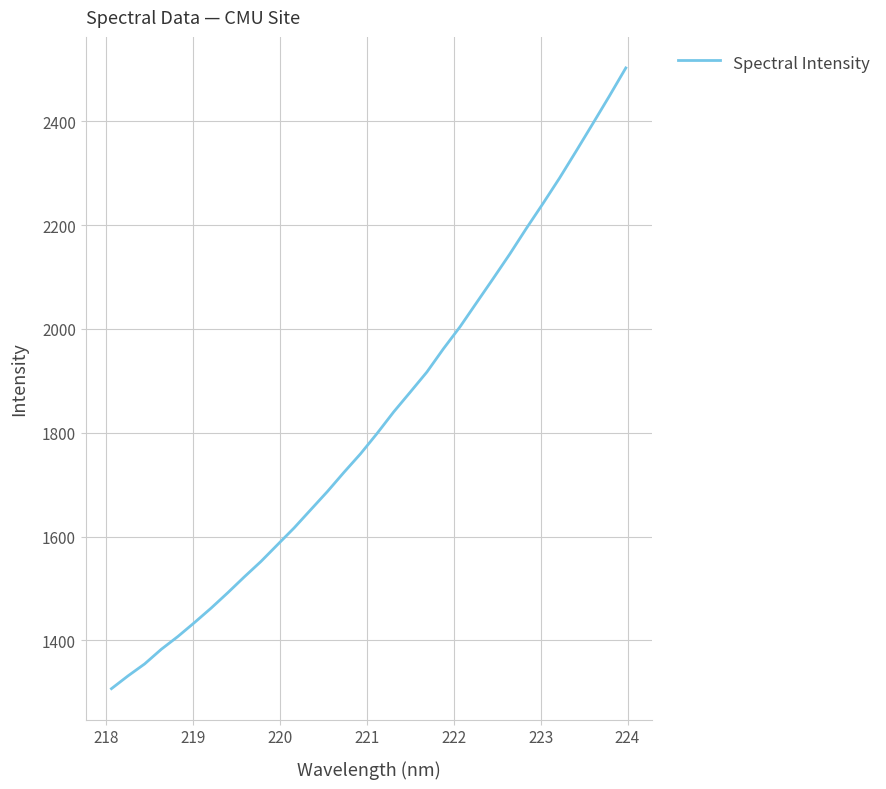

Is this an area chart (filled region under the line)?

No